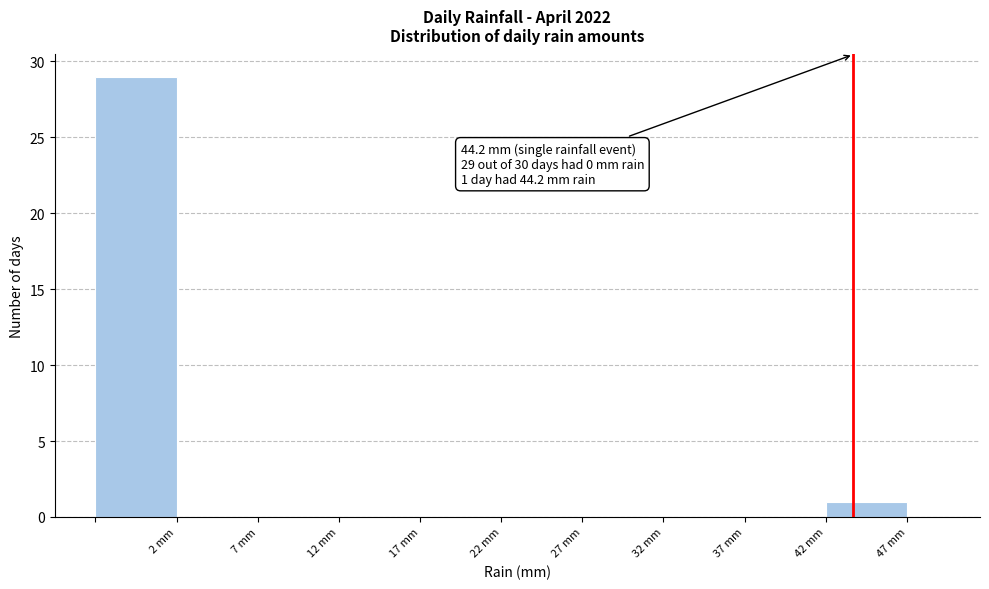

Which range on the x-axis has the tallest bar?

-2.5 to 2.5